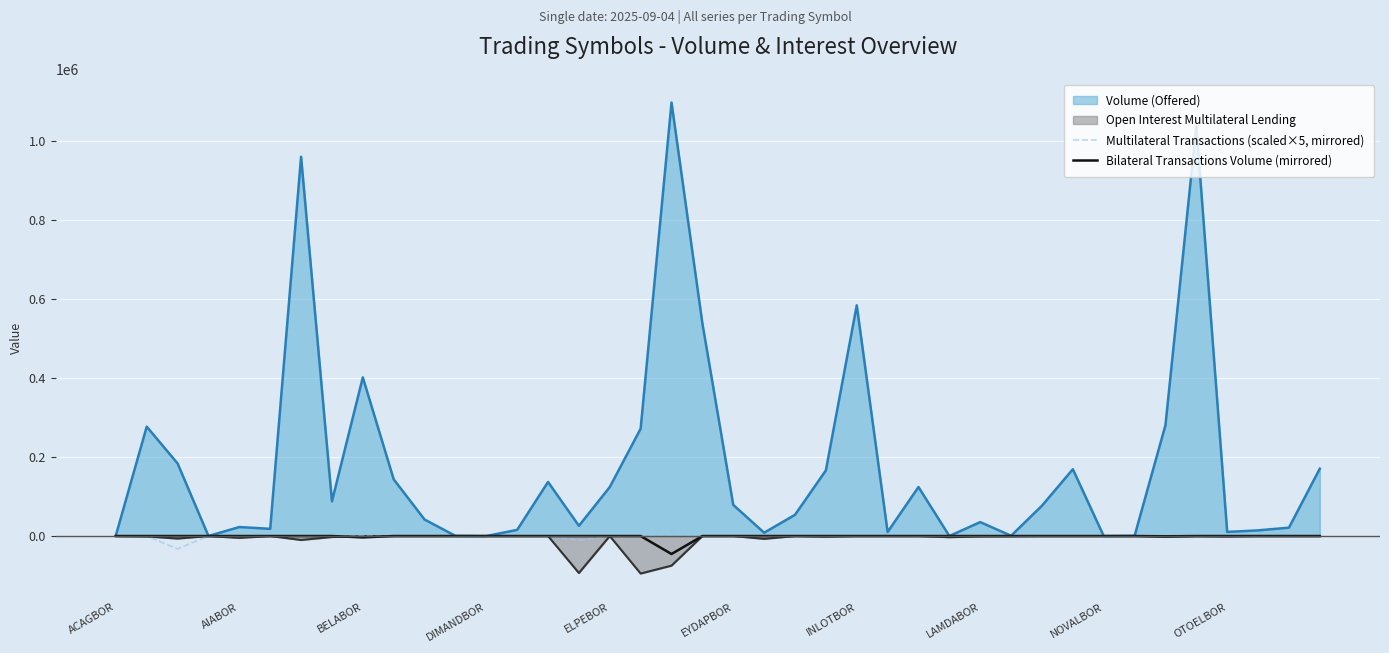

At which label does Bilateral Transactions Volume (mirrored) reach its peak?

ACAGBOR